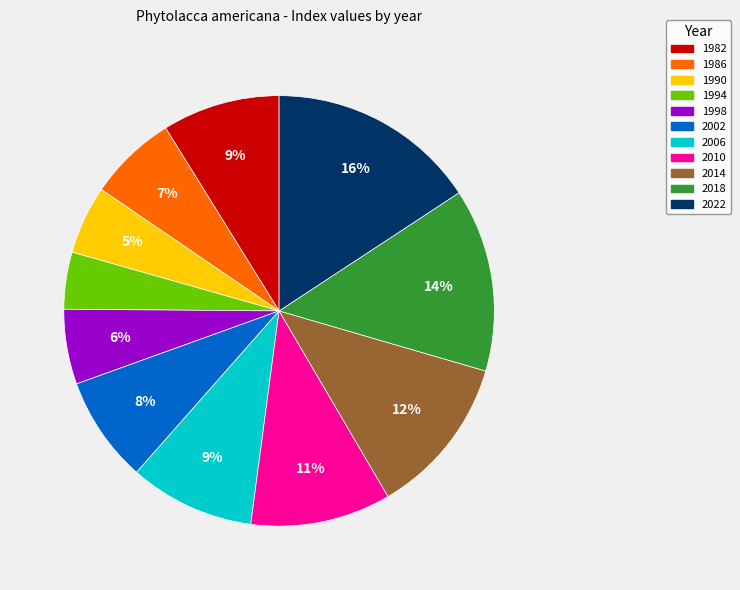

To the nearest percent, what is the difference between the 2002 and 2022 slice percentages?

8%